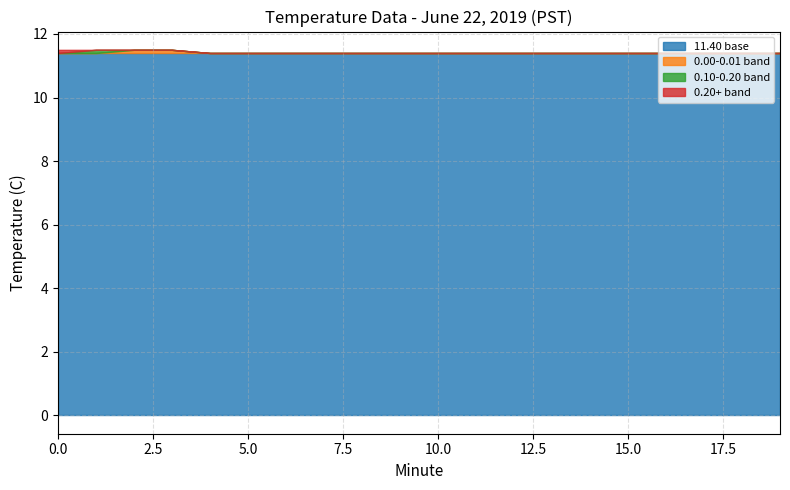

Does the chart have visible grid lines?

Yes